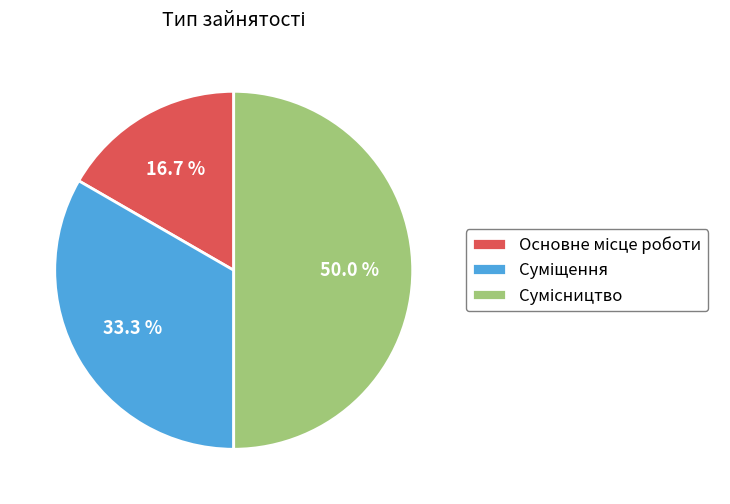

Is it true that Сумісництво is 50% of the pie?

True